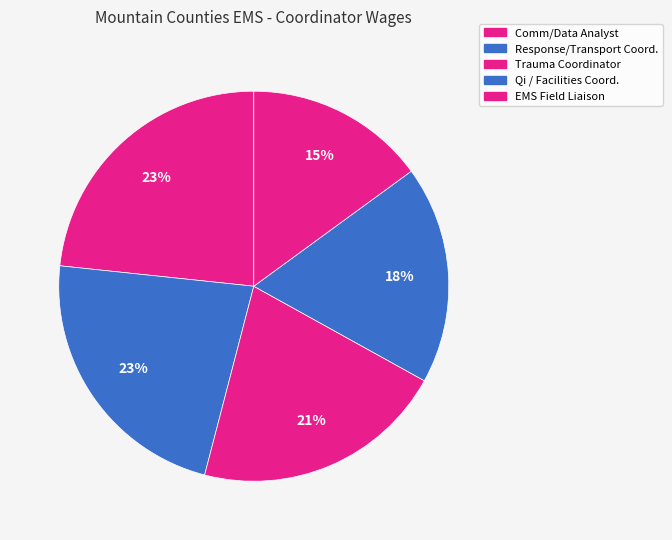

How many slices are in this pie chart?

5